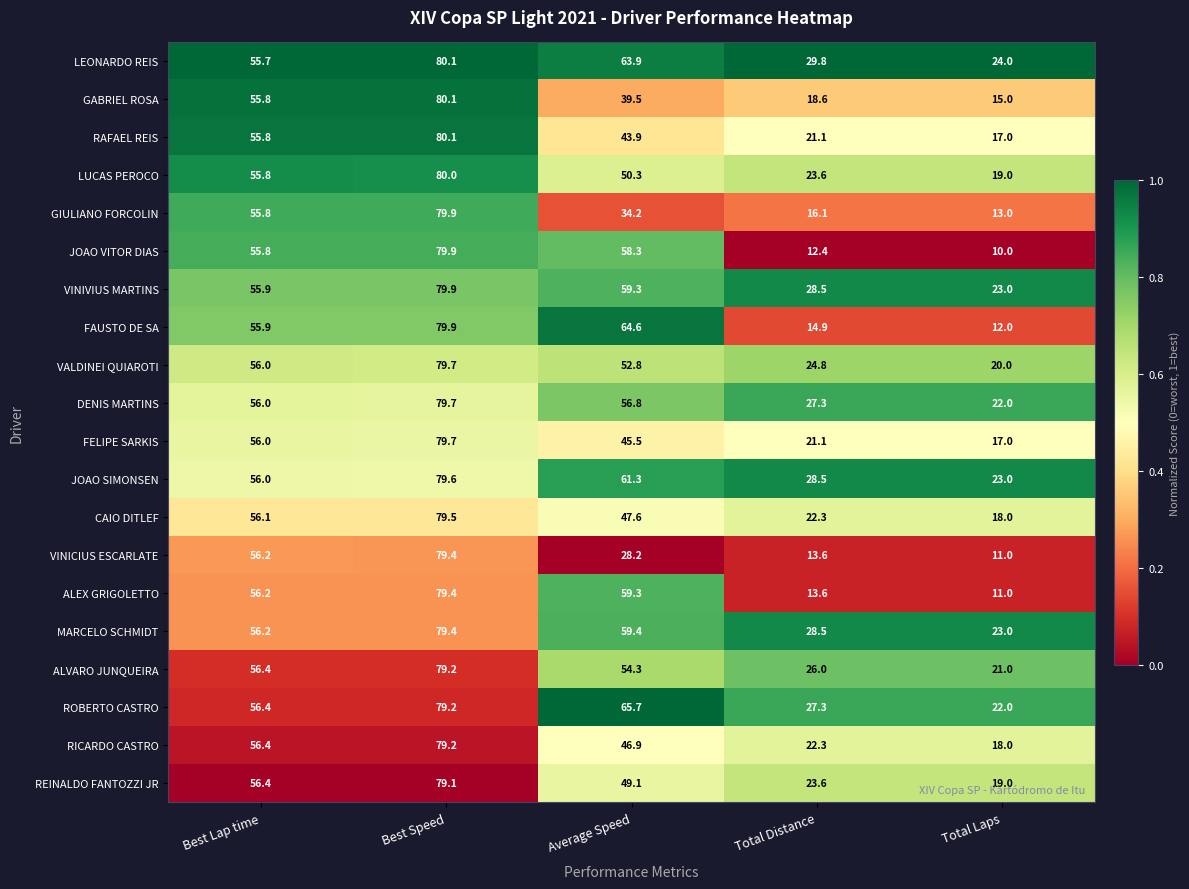

What is the difference between the highest and lowest values at Best Speed?

1.0